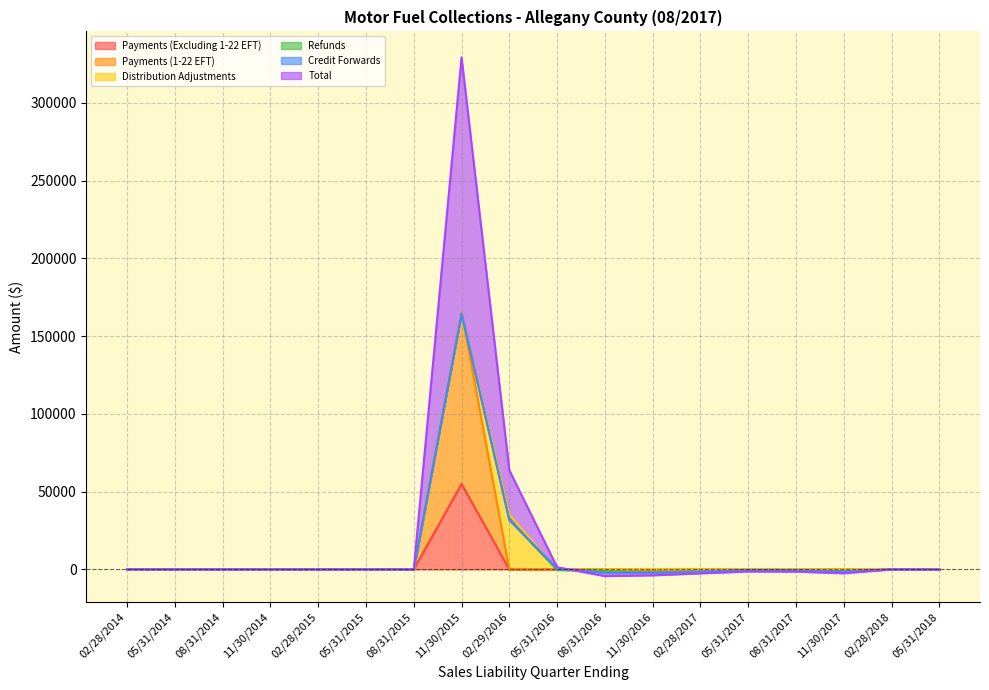

What is the label of the 4th point from the right?

08/31/2017